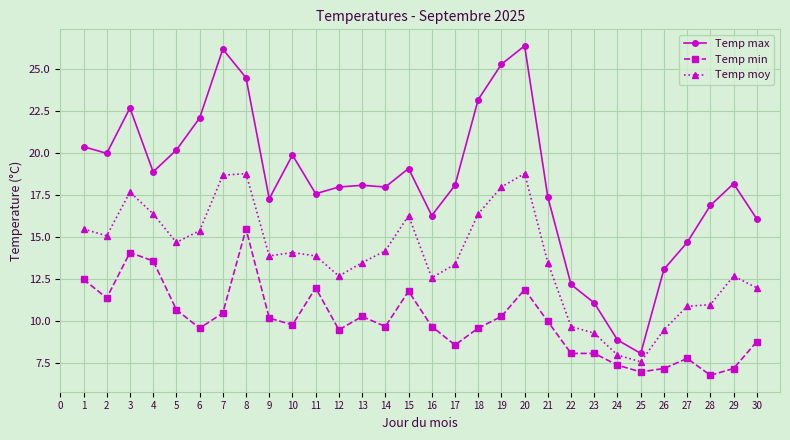

Does the chart have visible grid lines?

Yes